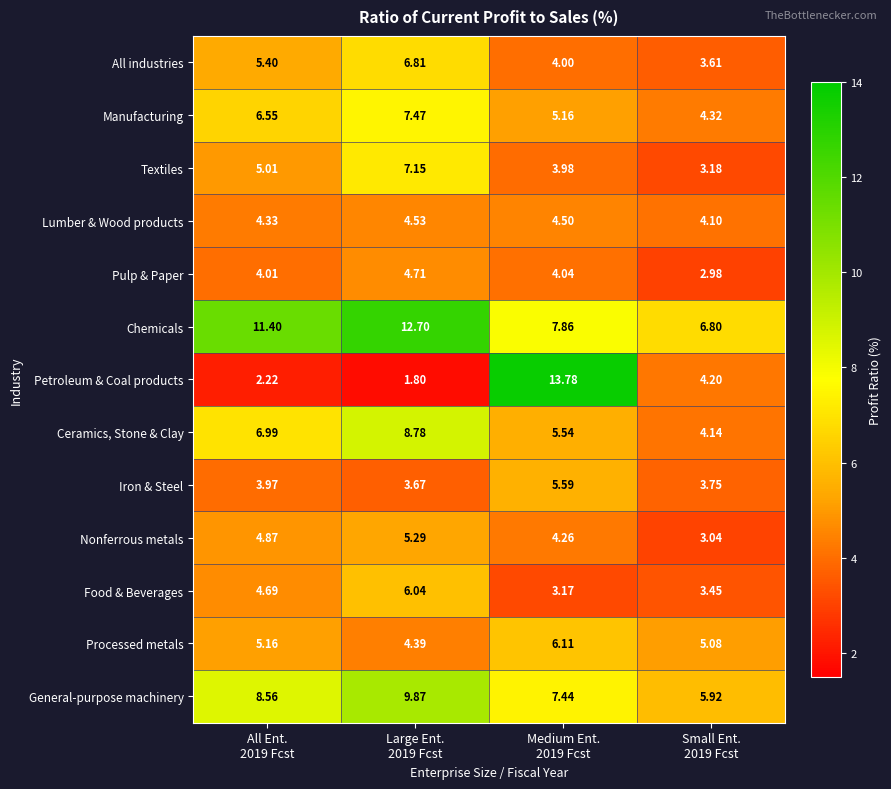

Rank the series by their maximum value, from lowest to highest.

Lumber & Wood products, Pulp & Paper, Nonferrous metals, Iron & Steel, Food & Beverages, Processed metals, All industries, Textiles, Manufacturing, Ceramics, Stone & Clay, General-purpose machinery, Chemicals, Petroleum & Coal products